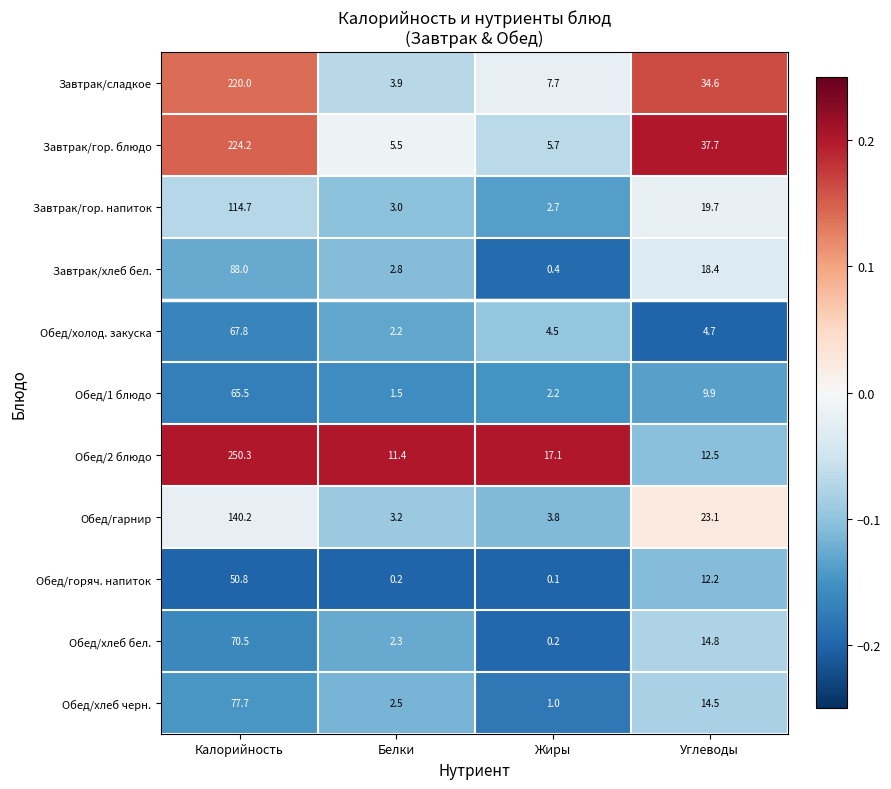

Is it true that Обед/2 блюдо equals 419.5 at Калорийность?

False